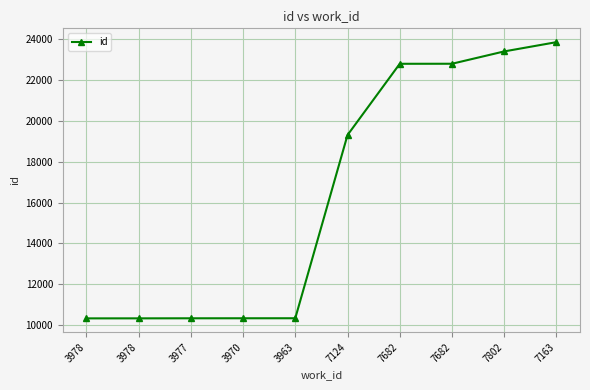

How many lines are shown in the chart?

1